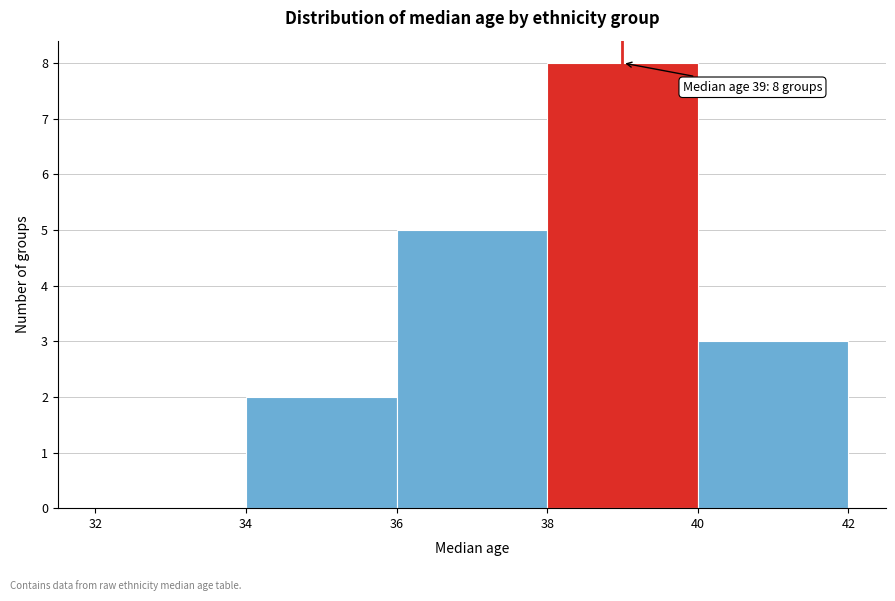

Which range on the x-axis has the tallest bar?

38 to 40